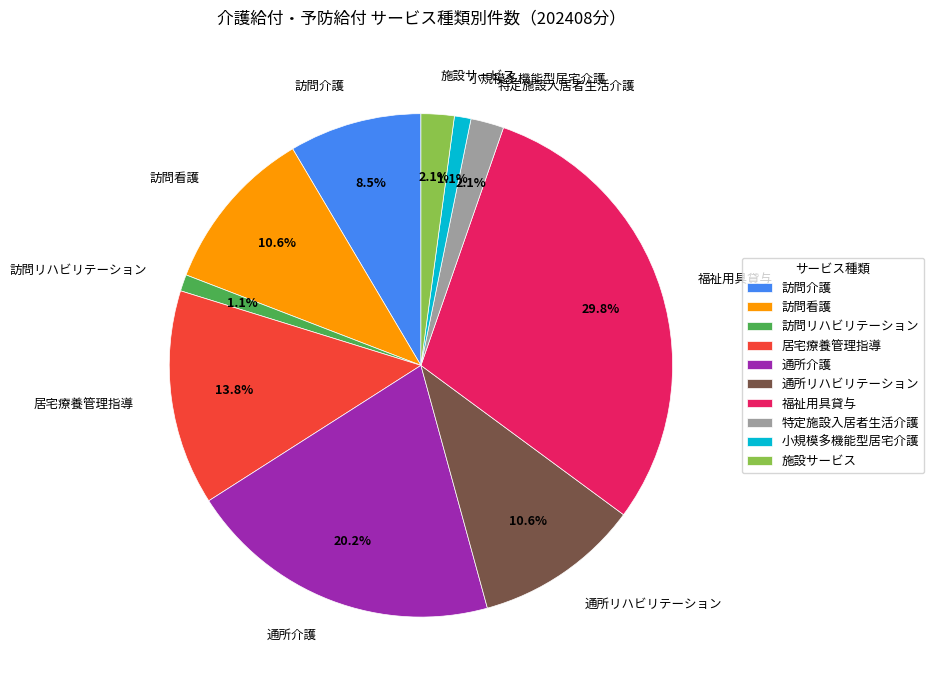

Between 施設サービス and 訪問介護, which is larger?

訪問介護